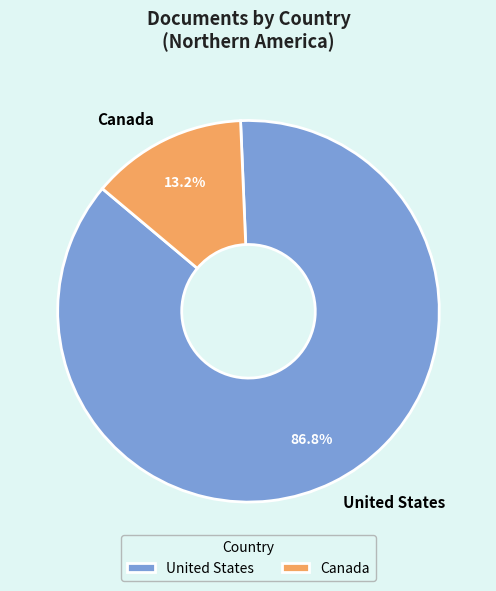

Combined, what portion of the pie is United States and Canada?

100.0%